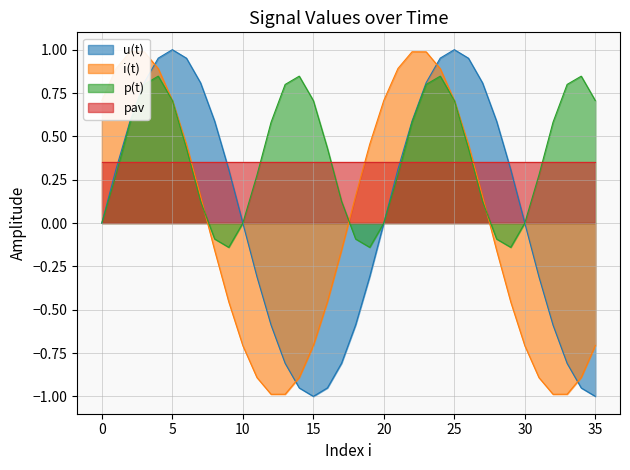

How many negative values does the i(t) series have?

18